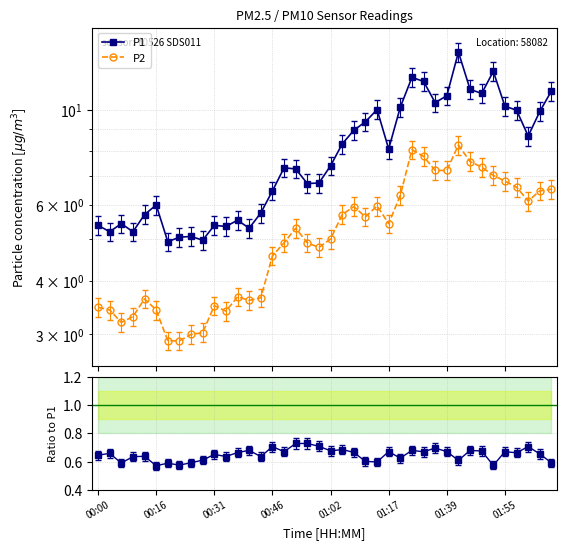

Is this an area chart (filled region under the line)?

No